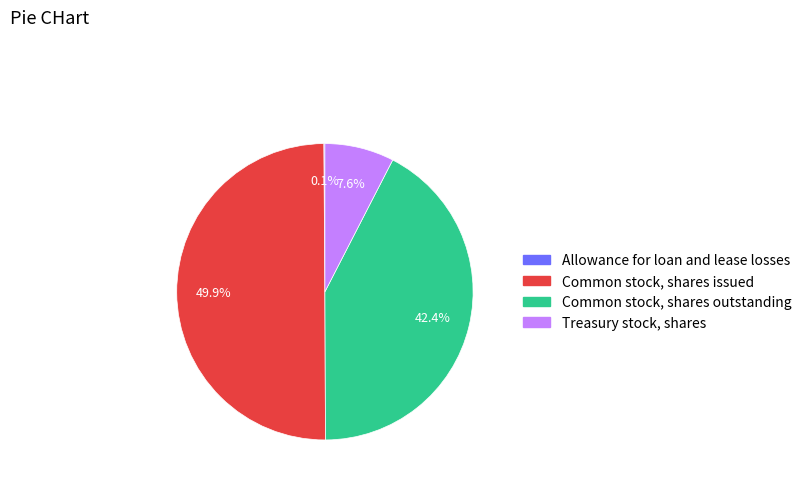

Which category has the biggest portion of the pie?

Common stock, shares issued